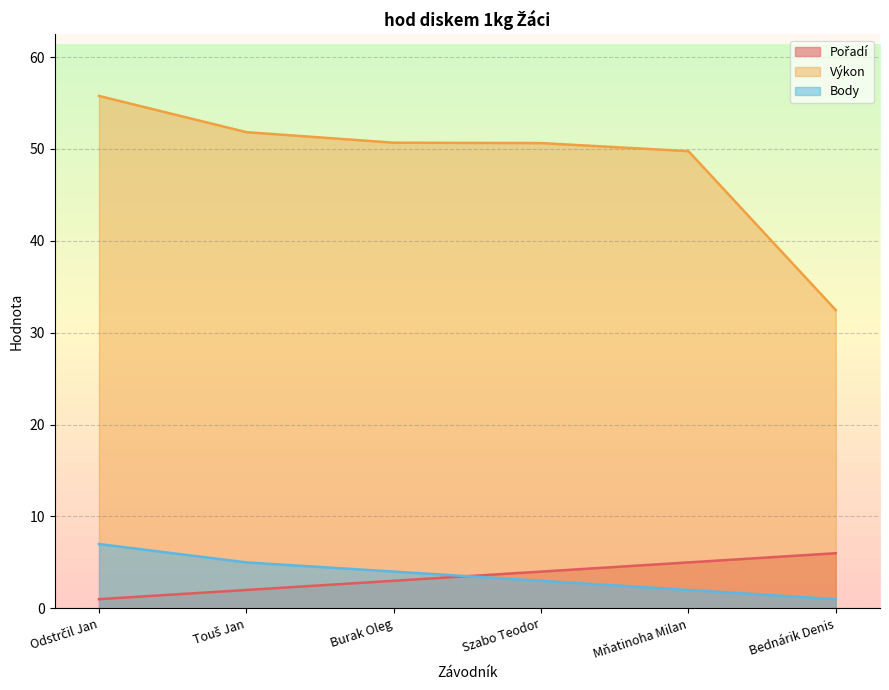

Which series has the largest total across all categories?

Výkon